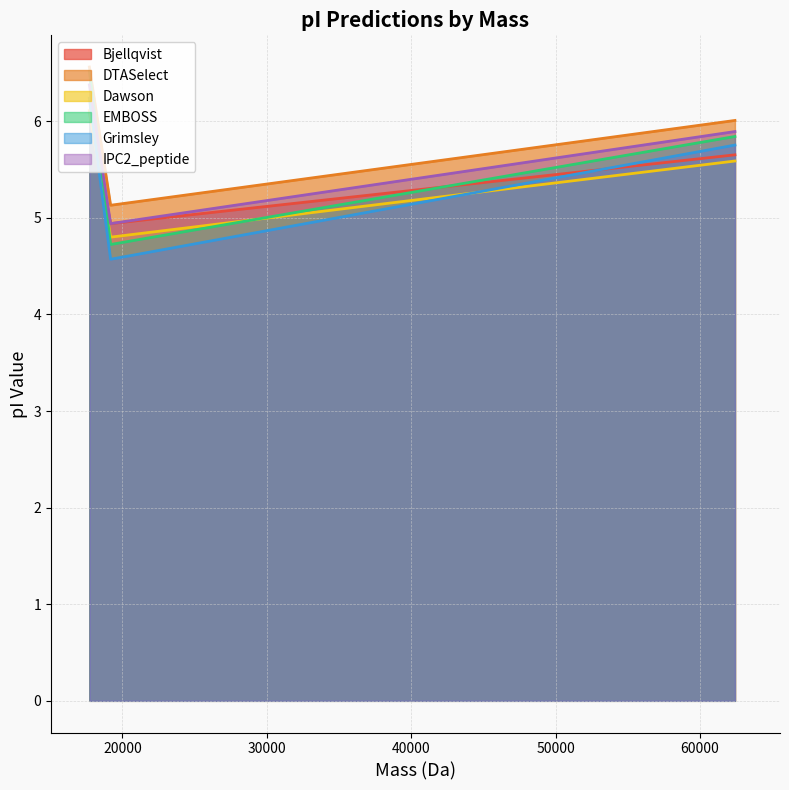

Which category has the highest value in the DTASelect series?

17706.666540000013